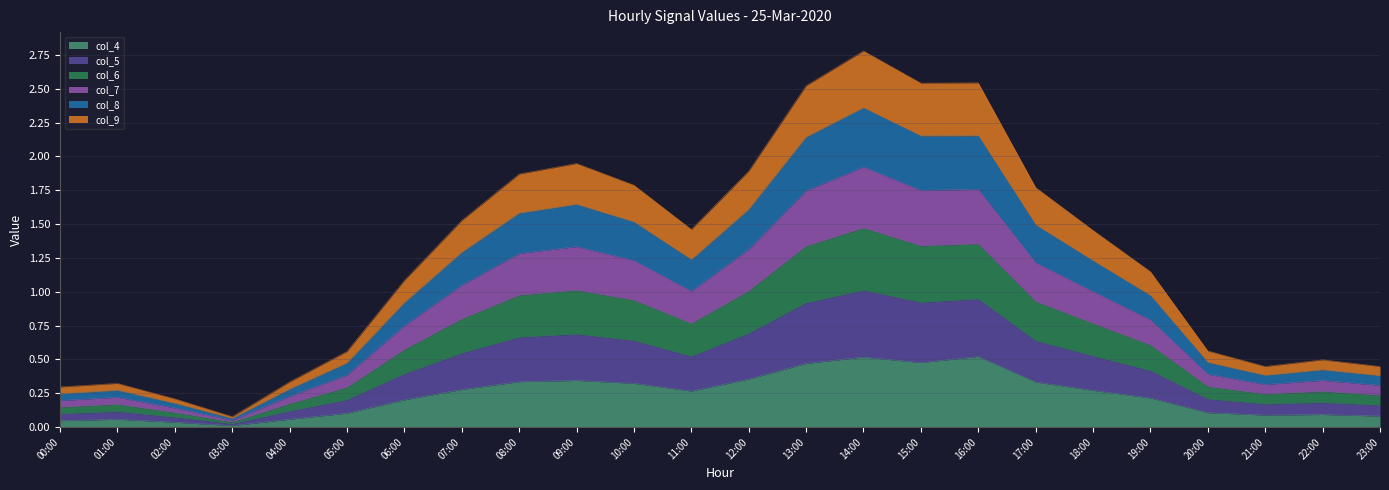

True or false: col_9 and col_5 cross at least once.

False